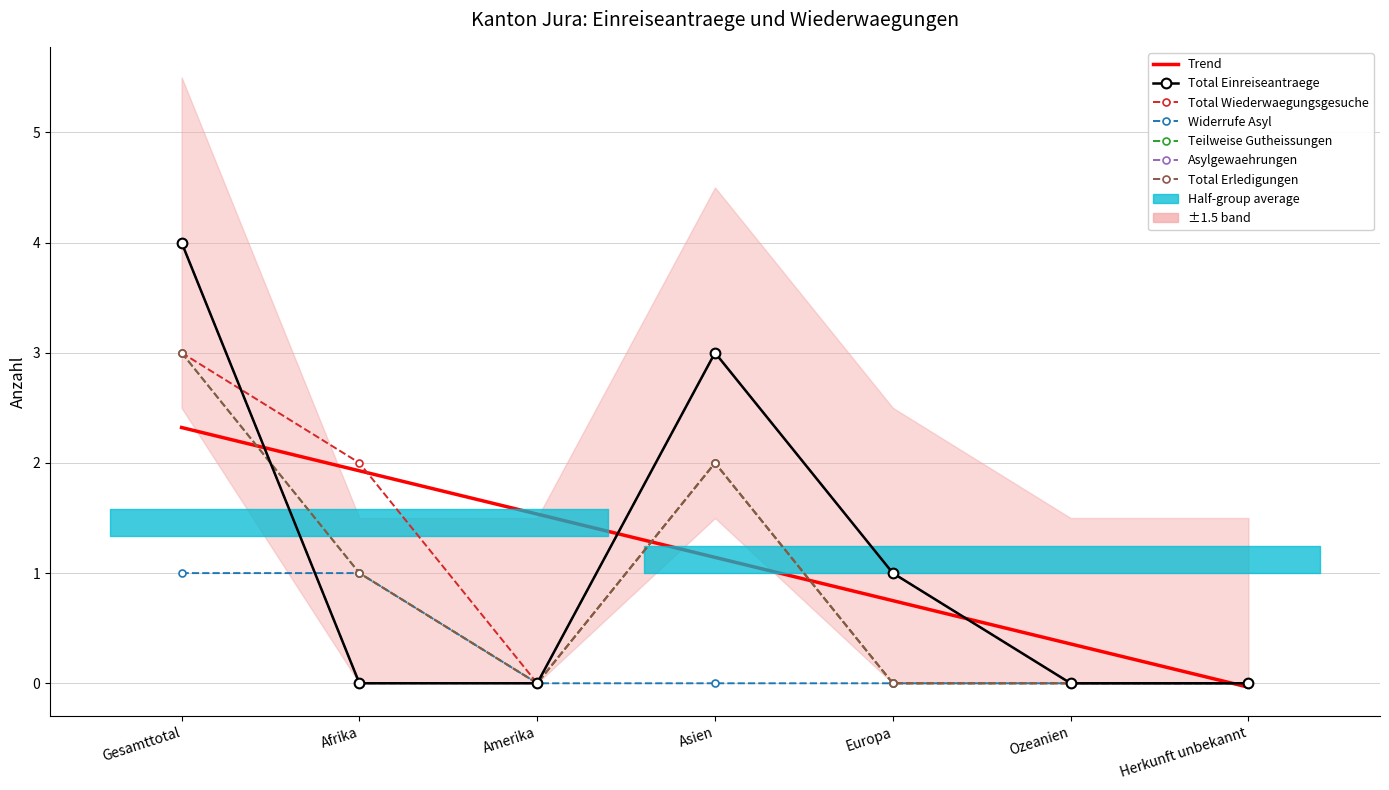

Reading left to right, what are all the values shown in this chart?

Total Einreiseantraege: 4	0	0	3	1	0	0
Total Wiederwaegungsgesuche: 3	2	0	2	0	0	0
Widerrufe Asyl: 1	1	0	0	0	0	0
Teilweise Gutheissungen: 3	1	0	2	0	0	0
Asylgewaehrungen: 4	0	0	3	1	0	0
Total Erledigungen: 3	1	0	2	0	0	0